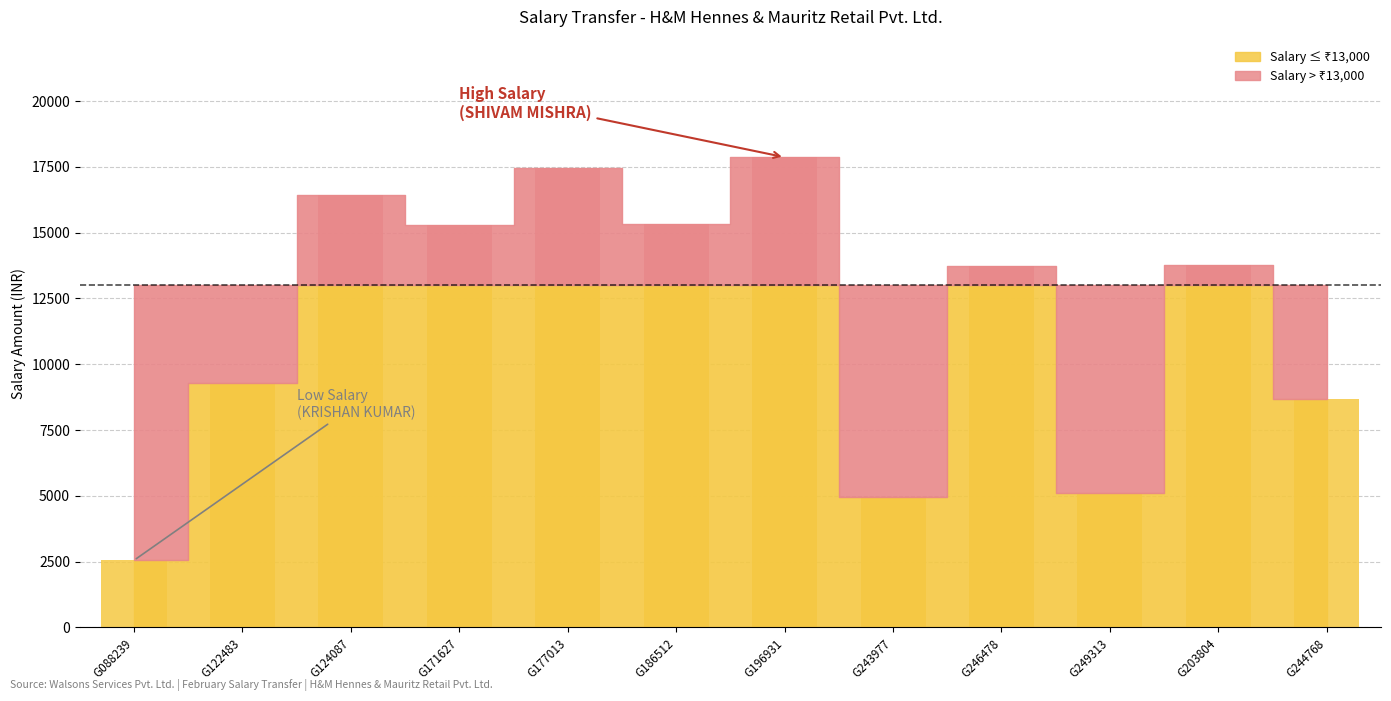

List the labels in order of value, smallest first.

KRISHAN KUMAR, PRATIMA KUMARI, ROHIT KUMAR MISHRA, AJAY KUMAR, SUNIL KUMAR, VISHWENDRA KUMAR, CHANDRA PRAKASH MISHRA, ROHIT RAM, RAMASHRAY PANDEY, JANARDAN DUBEY, MOHAN PASWAN, SHIVAM MISHRA